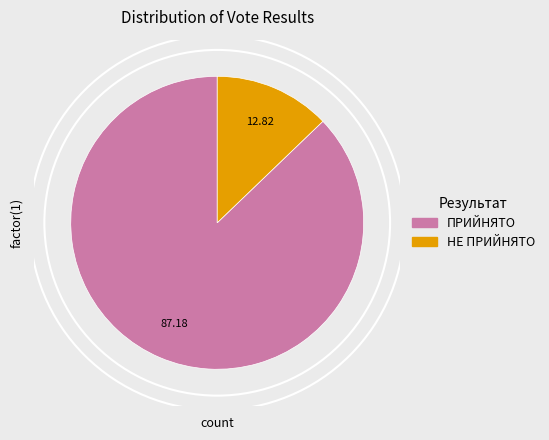

Is ПРИЙНЯТО the majority of the pie?

Yes